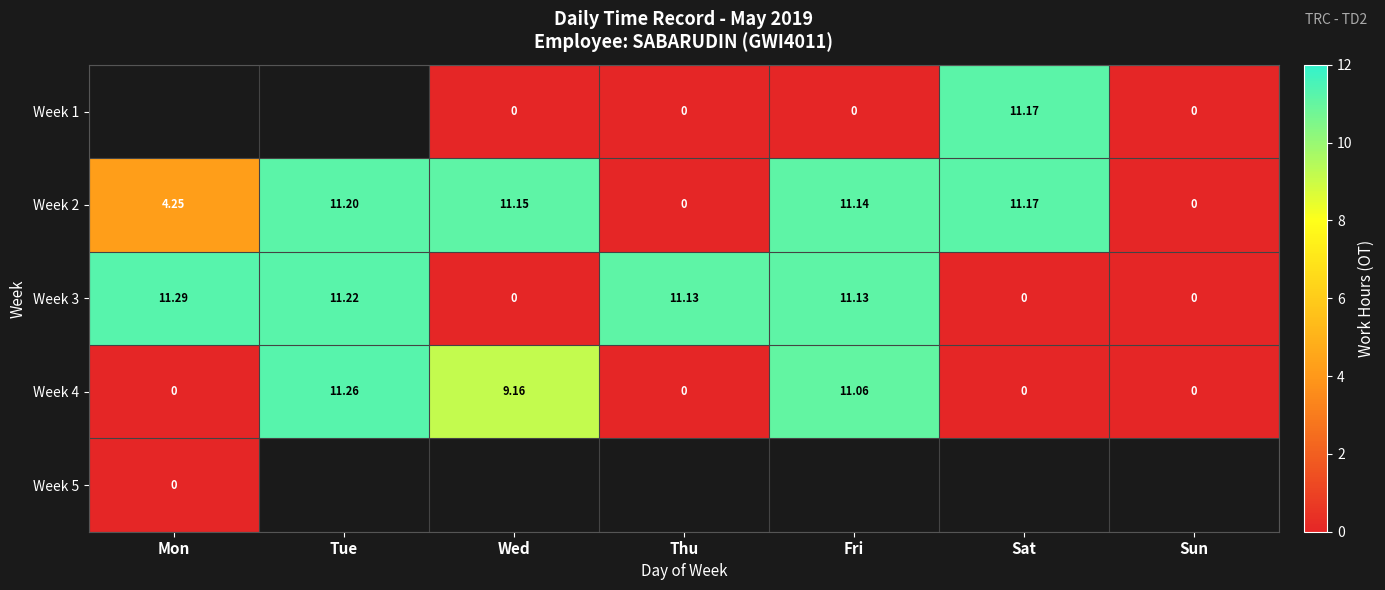

Is the value of Week 1 at Wed greater than the value of Week 2 at Sat?

No